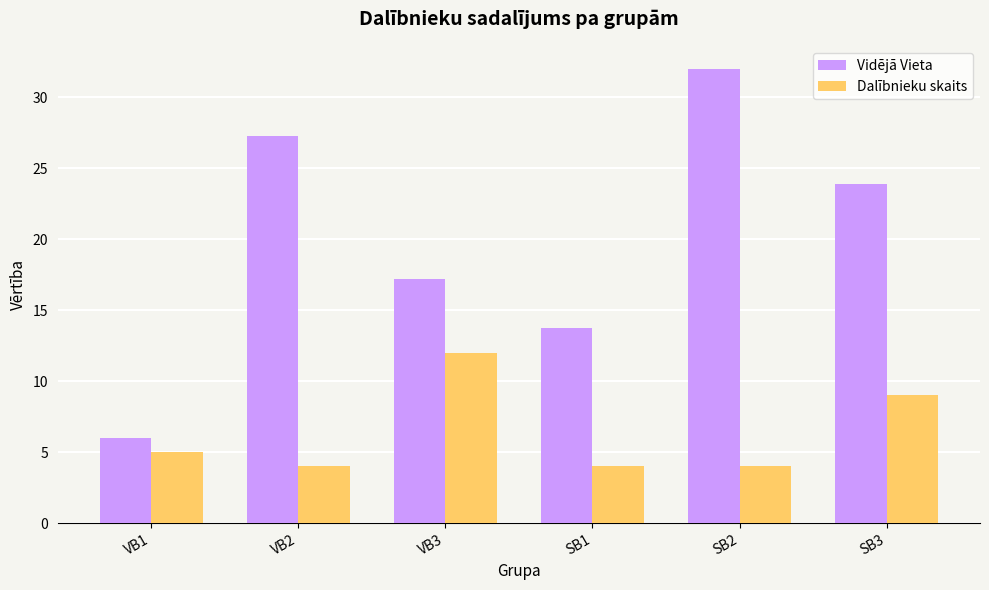

Which series changed the most between SB2 and SB3?

Vidējā Vieta